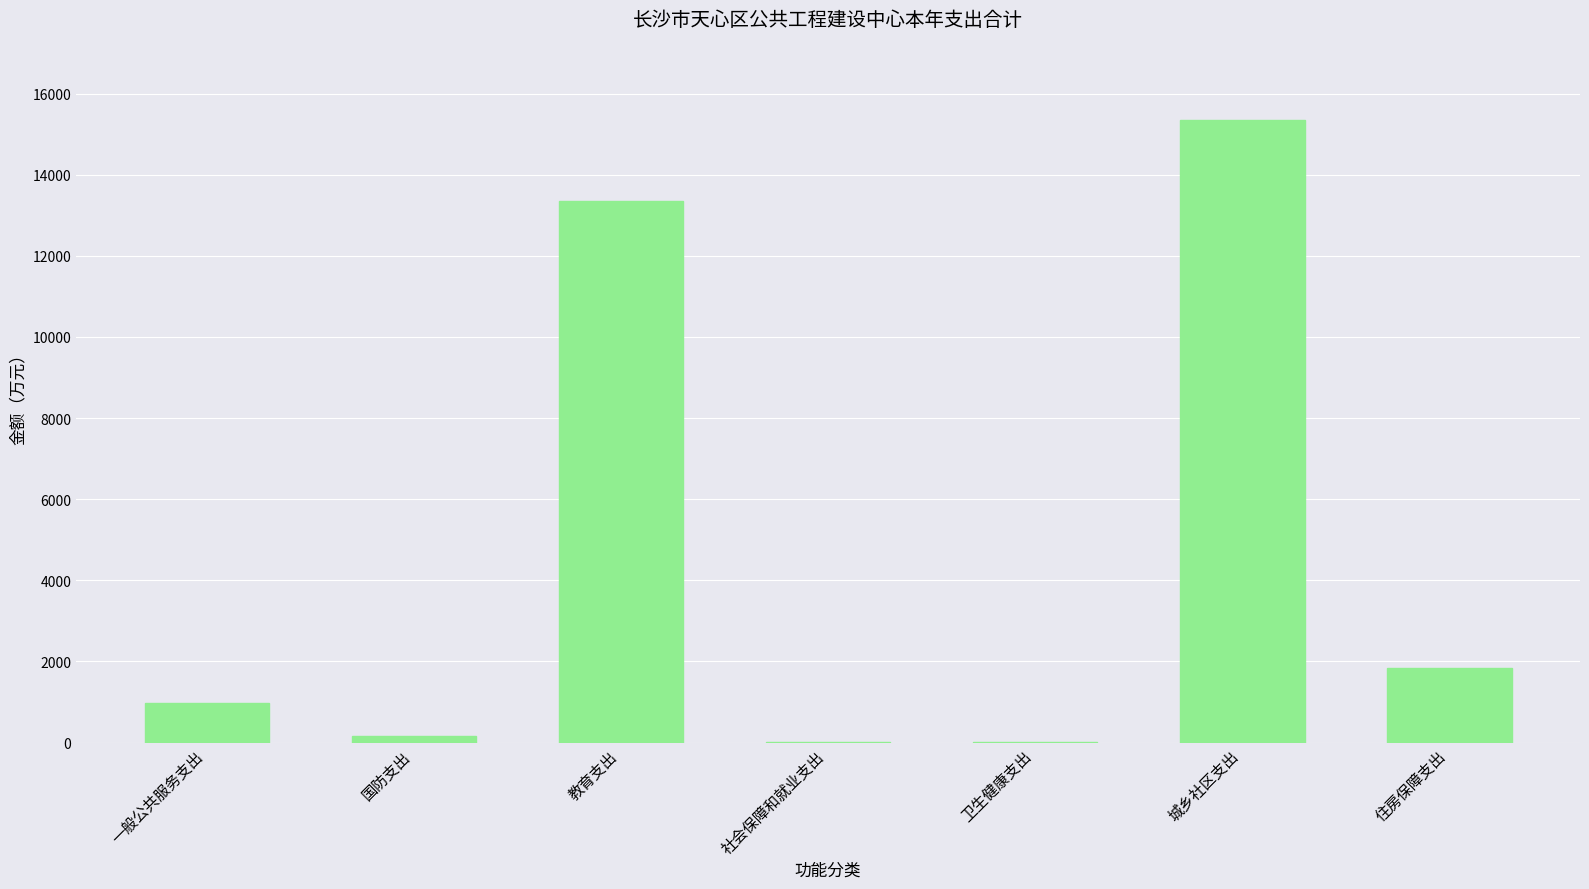

How many categories are shown in the chart?

7